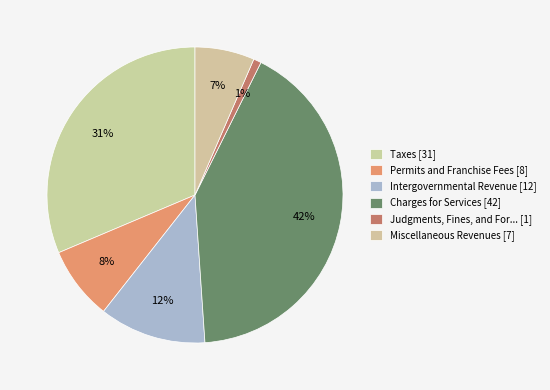

How many segments does this pie chart have?

6